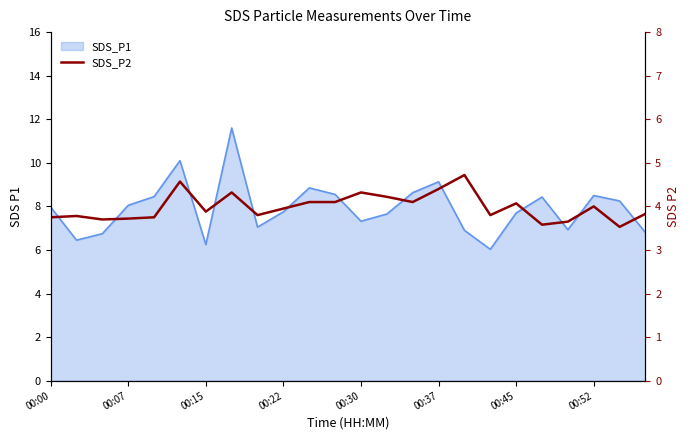

What is the maximum value shown in the chart?

4.7